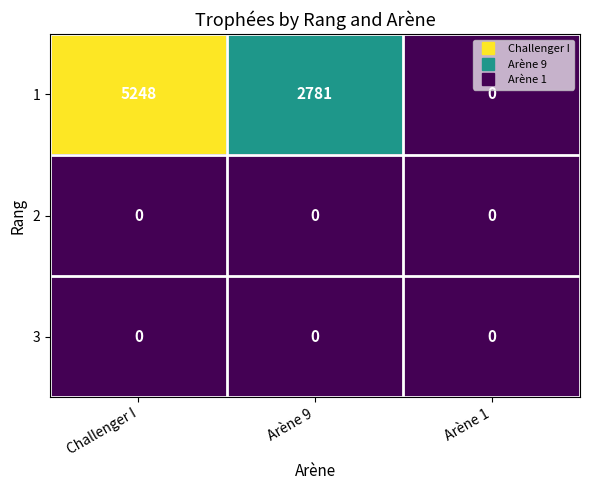

At how many categories does at least one series exceed 1122?

2